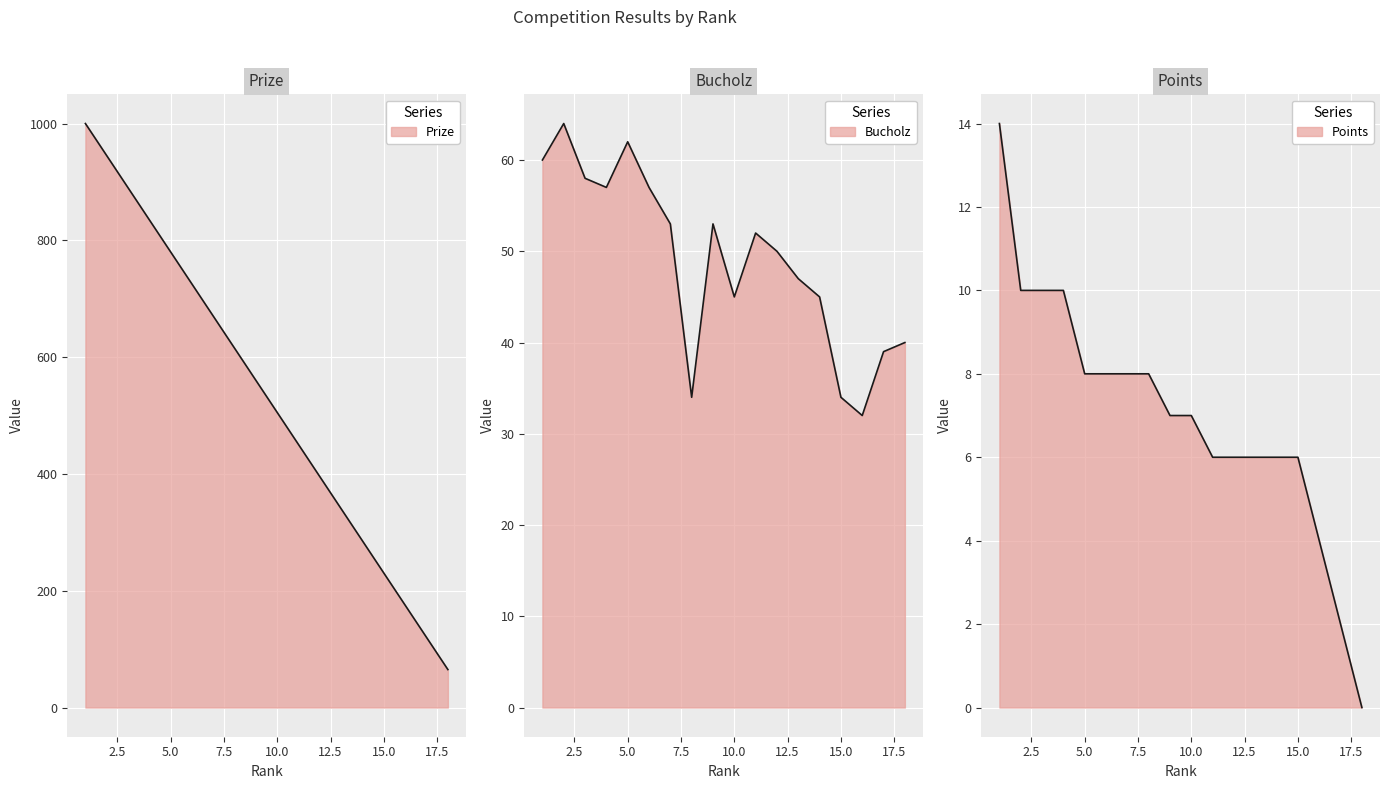

How many values in Points are above zero?

17